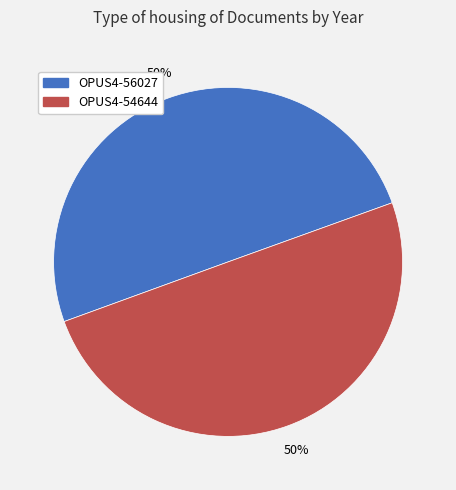

What is the ratio of the value at OPUS4-56027 to the value at OPUS4-54644?

1.0